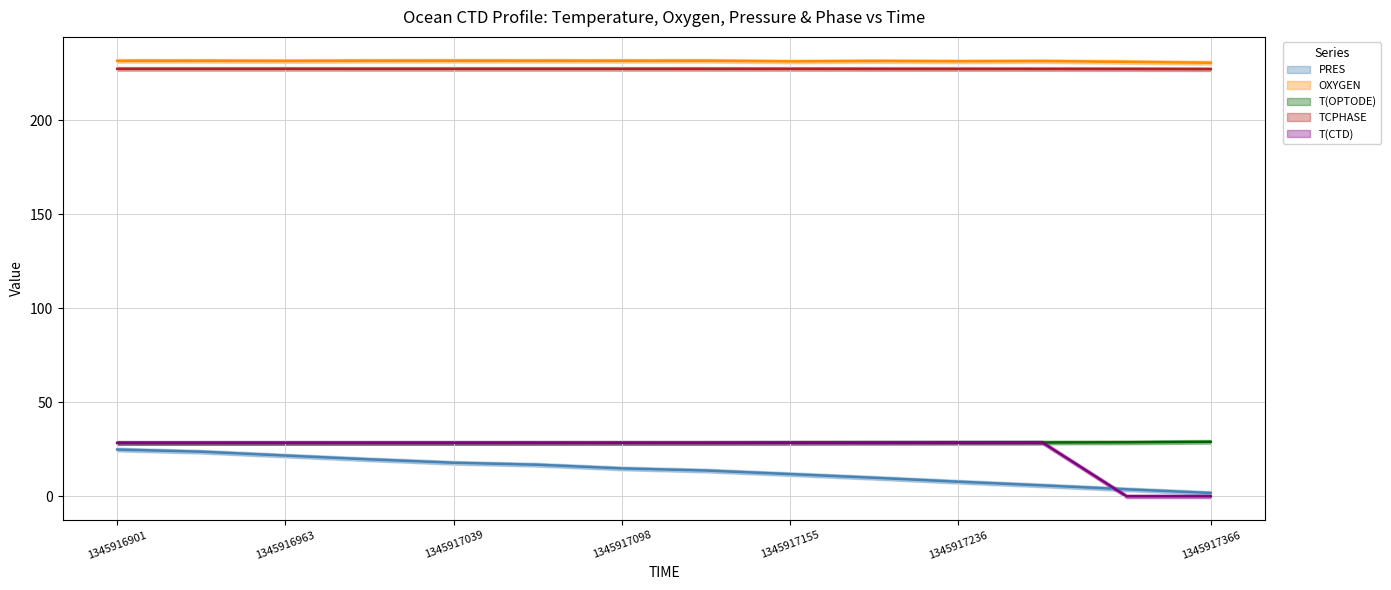

Is it true that OXYGEN (line) equals 231.6 at 1345916963?

True